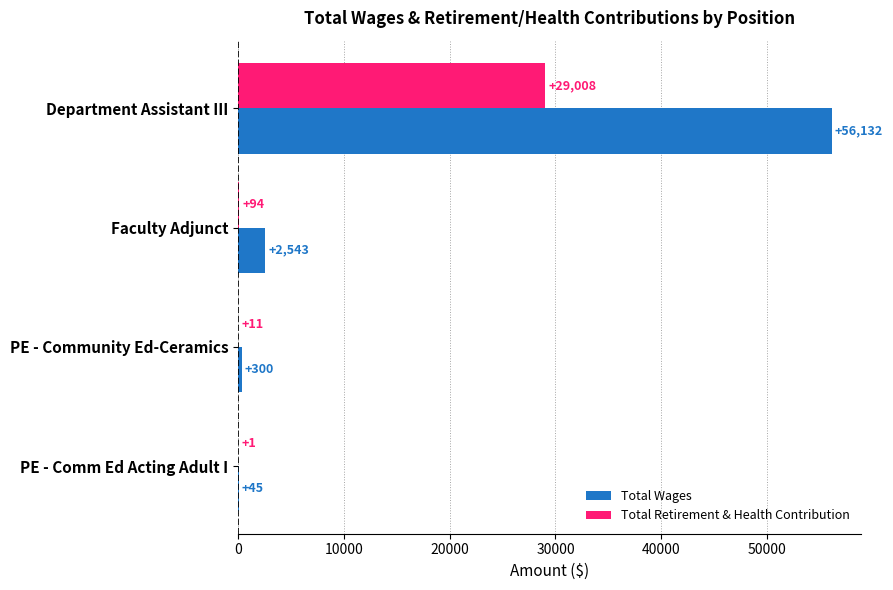

What are all the series names shown in the legend?

Total Wages, Total Retirement & Health Contribution